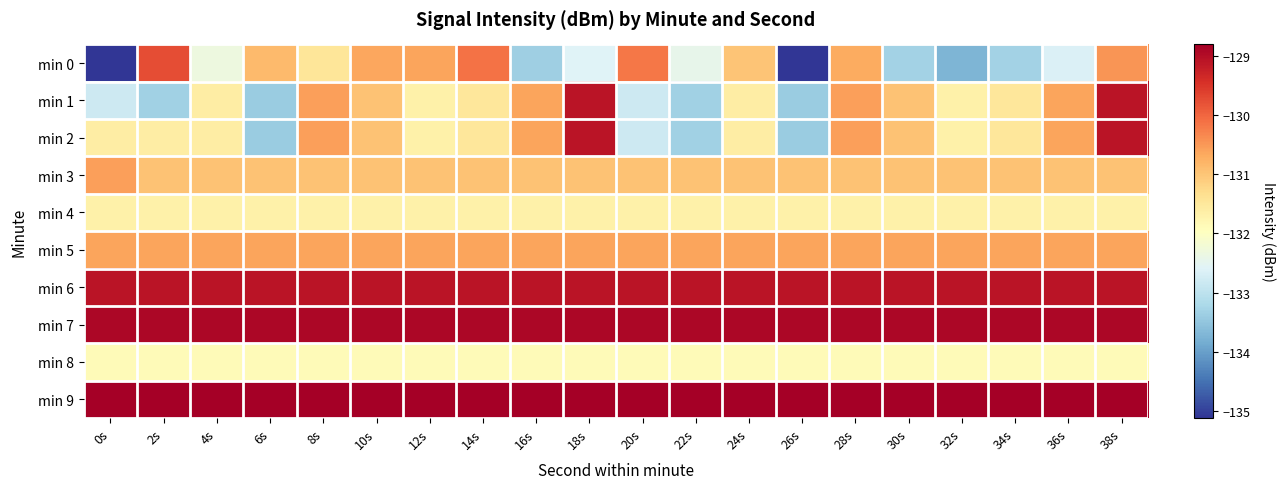

At which category is the sum across all series the highest?

38s